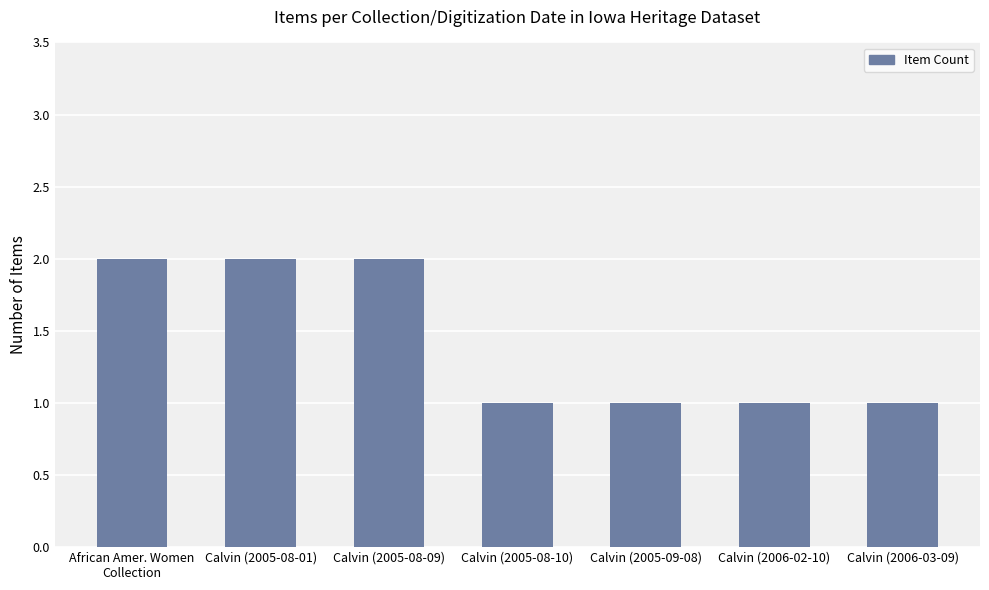

What position from the left is African Amer. Women
Collection?

1